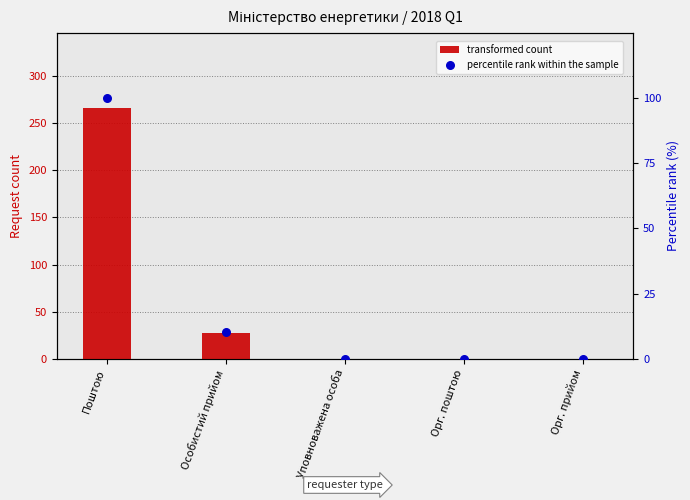

Which series reaches the minimum Y coordinate?

transformed count